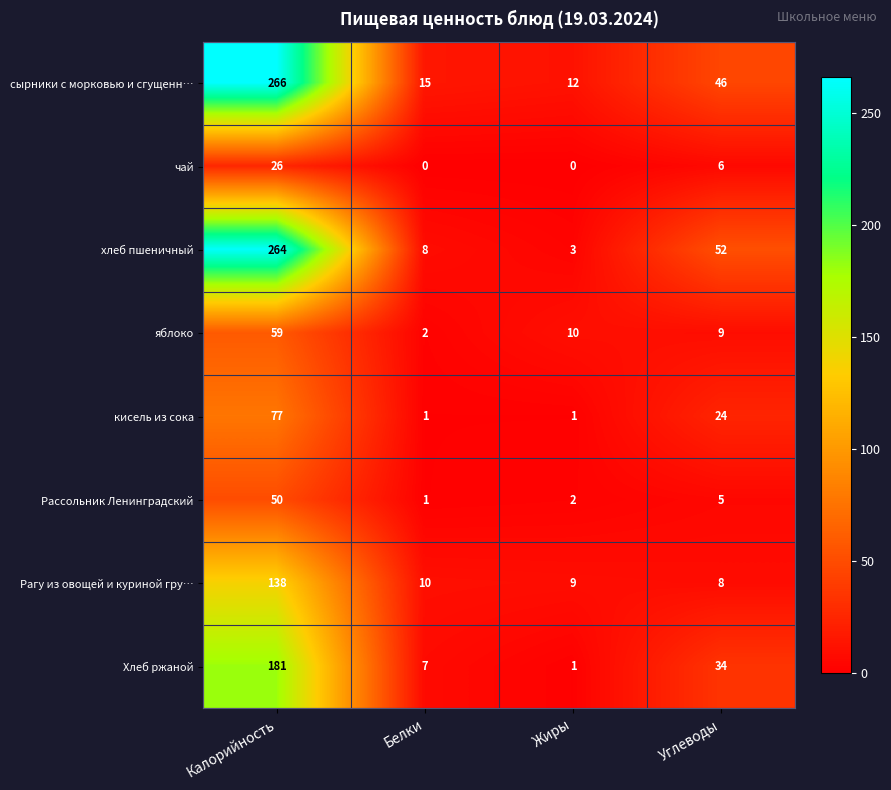

What is the difference between the maximum and minimum values in the чай series?

26